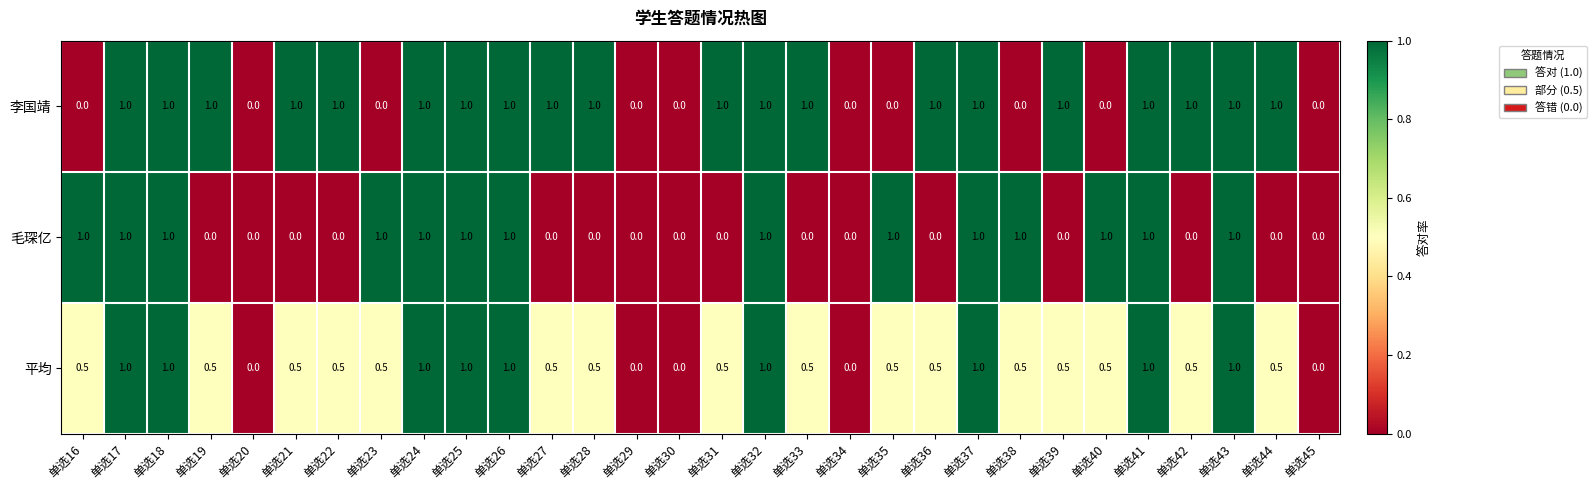

The 李国靖 series shows 1.0 at 单选24. True or false?

True